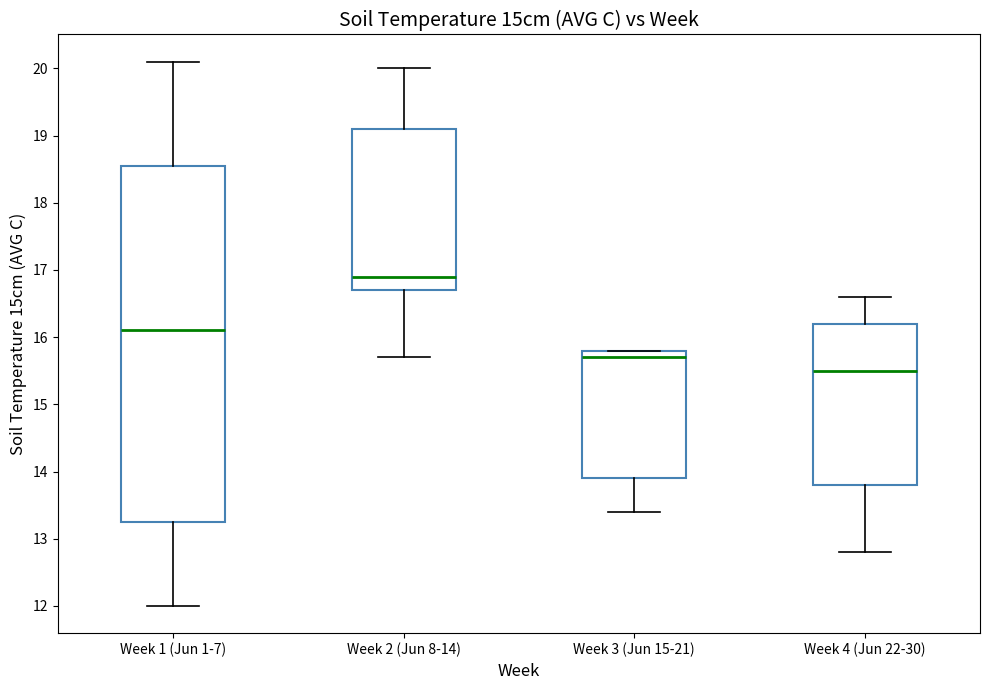

Which box's median line is the lowest?

Week 4 (Jun 22-30)